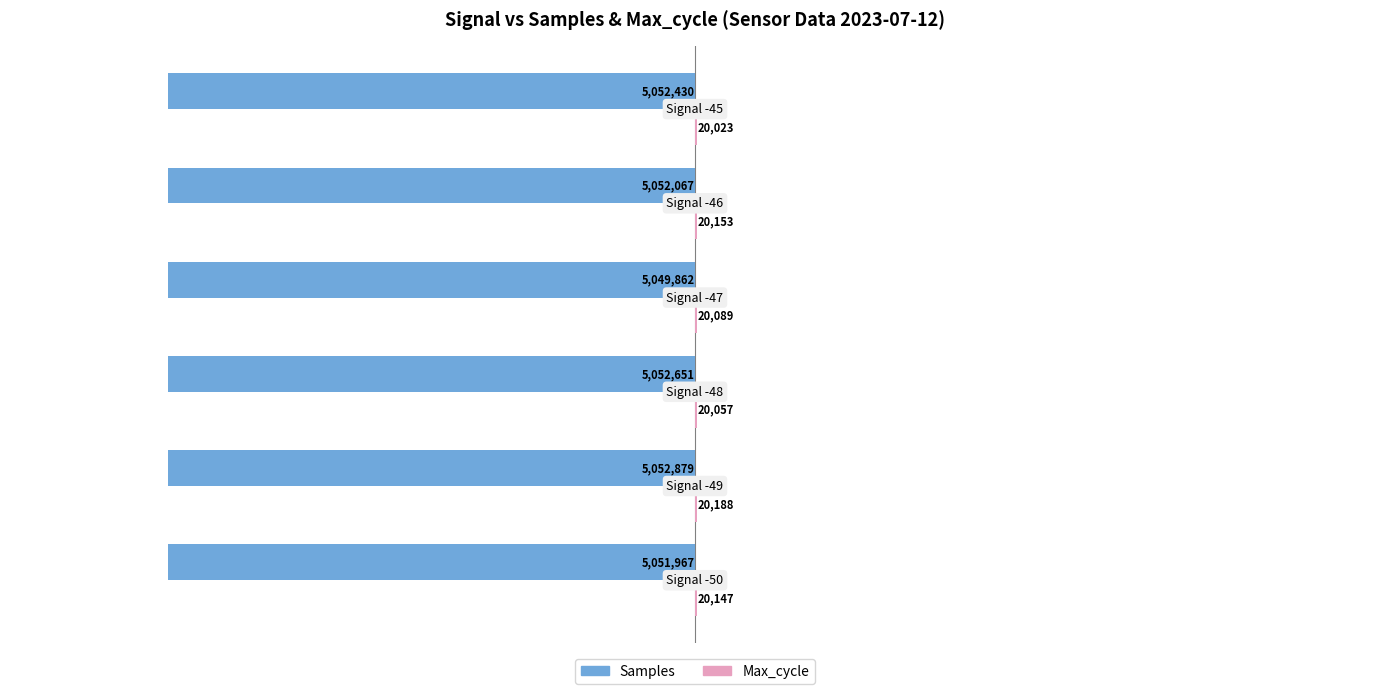

What is the sum of all Samples values?

-30311856